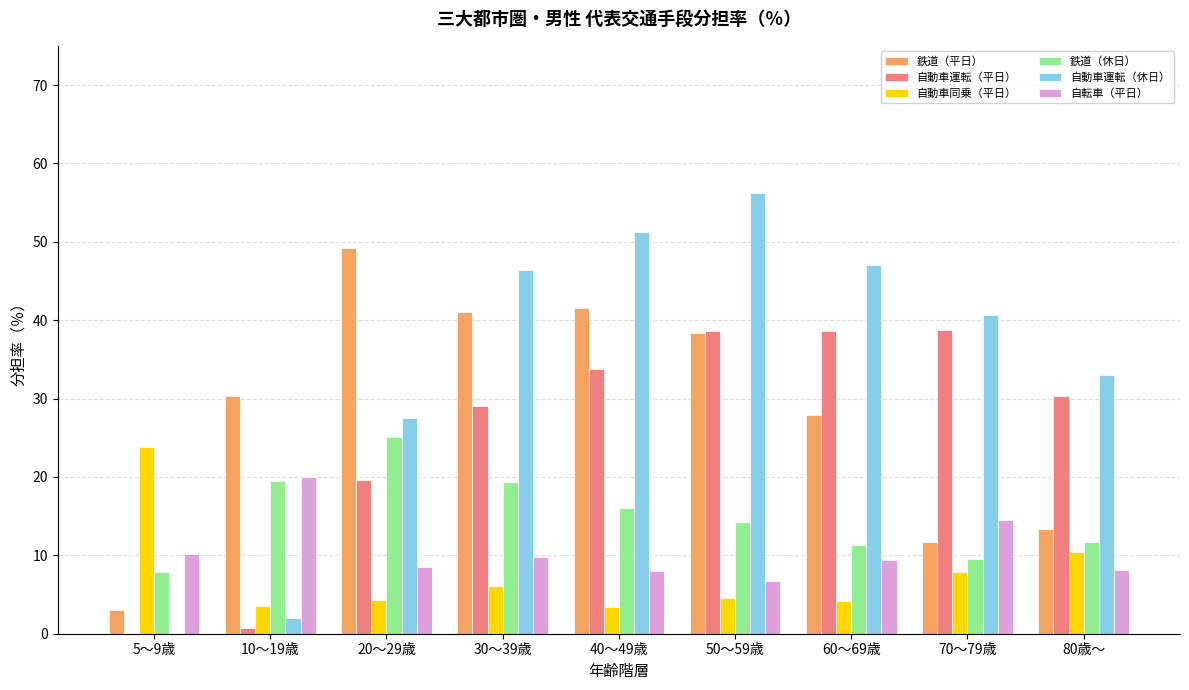

What is the sum of all 鉄道（休日） values?

134.5